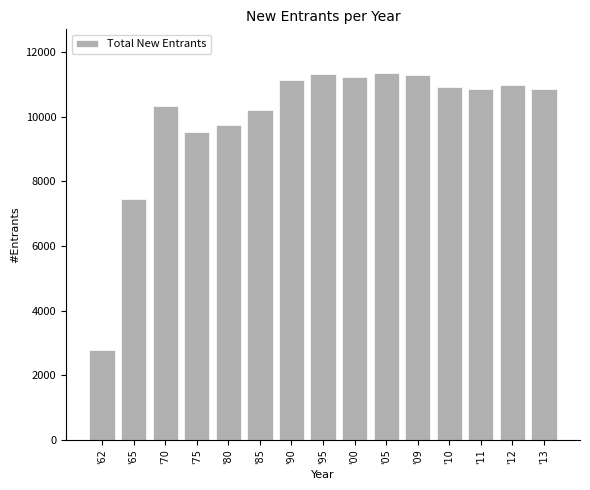

Is it true that the value at '09 is 11280?

True